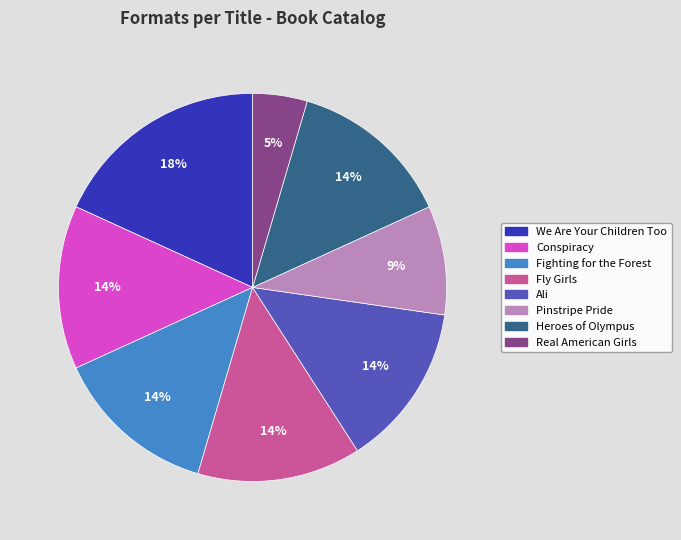

Is it true that Fly Girls is 14% of the pie?

True